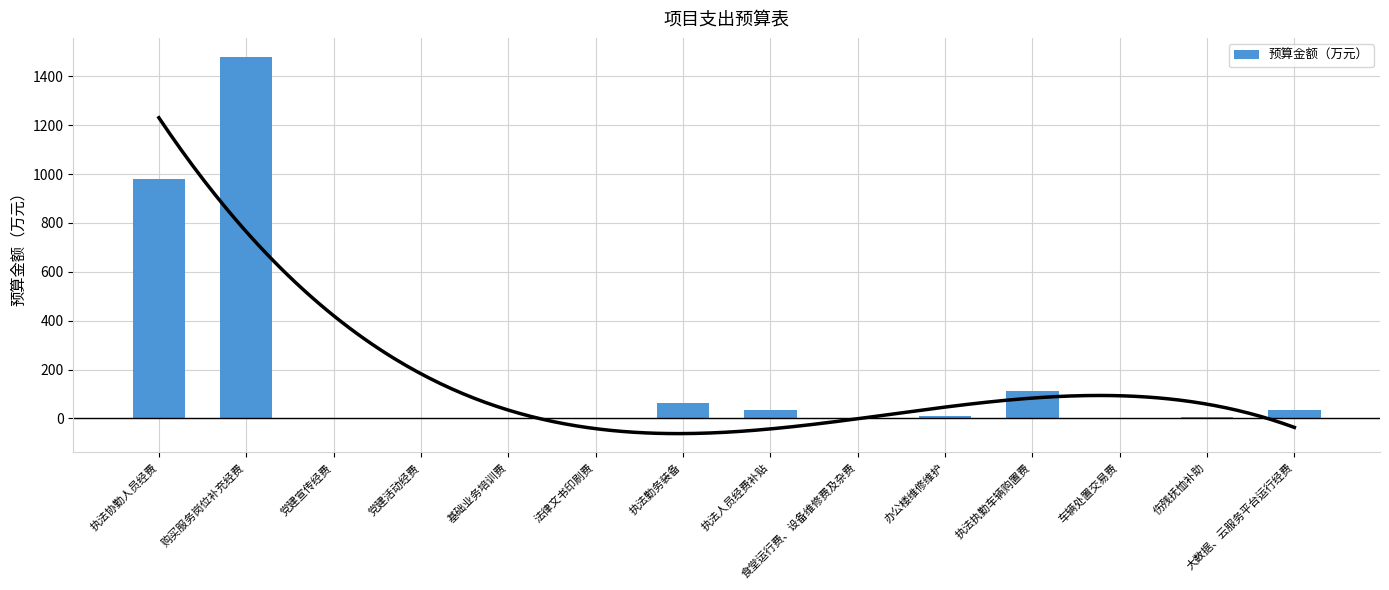

What position from the right is 执法人员经费补贴?

7